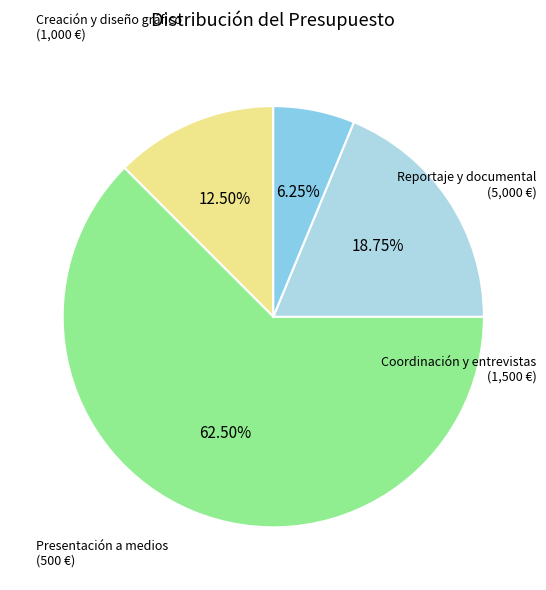

What is the change in value from Creación y diseño gráfico to Coordinación y entrevistas?

+500